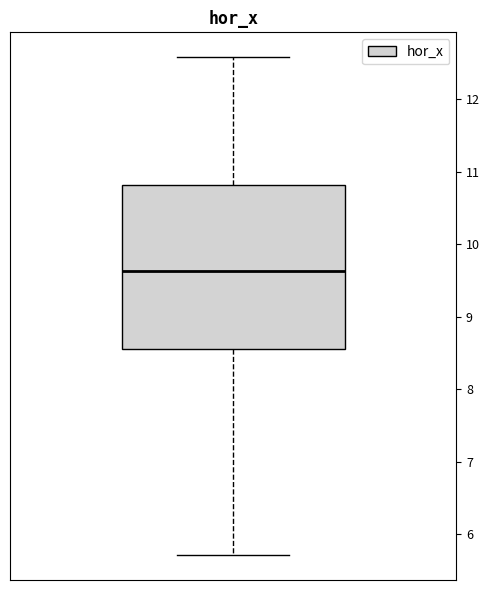

Where is the upper edge of the box on the y-axis? The values are not printed on the chart, so give them approximately, as read against the axis.

10.8